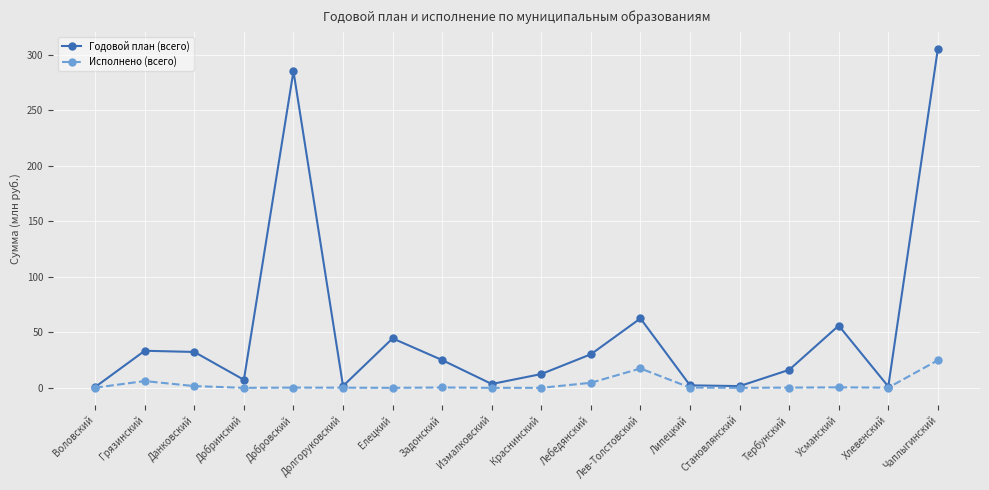

True or false: Исполнено (всего) has more than 0 interior local peaks.

True